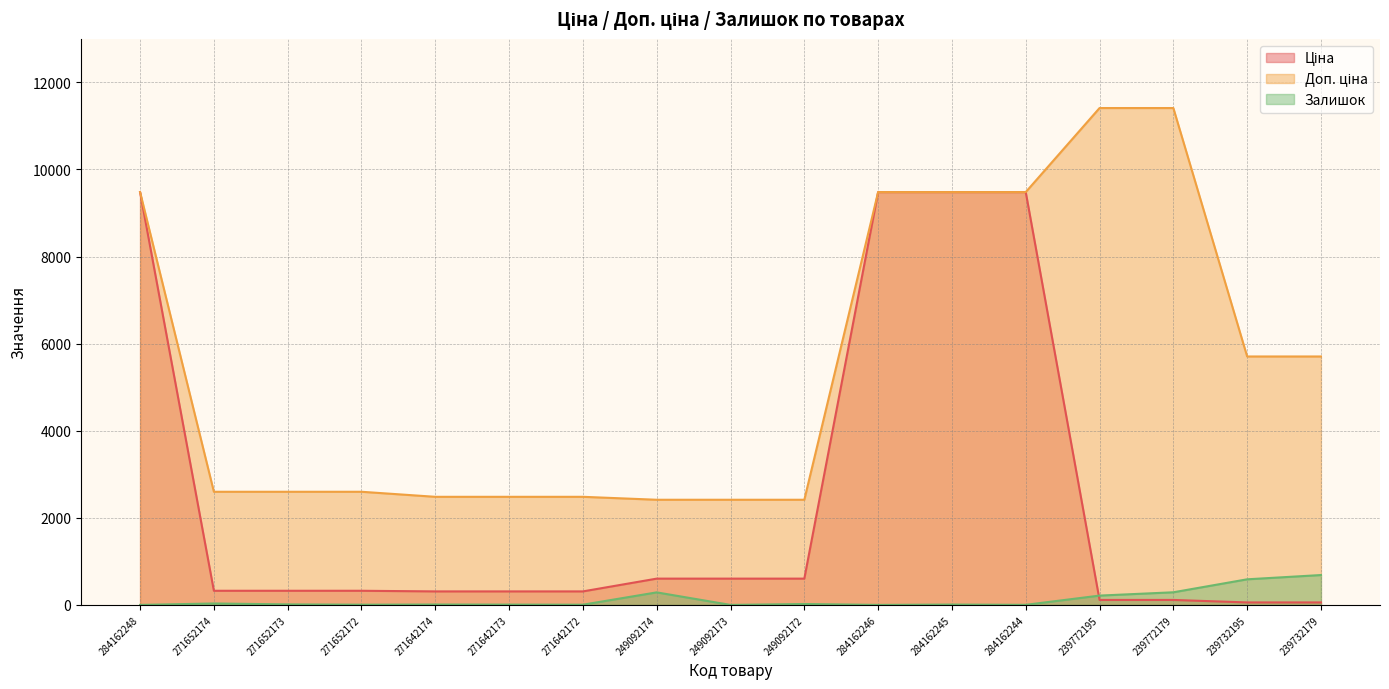

What position from the right is 239732195?

2